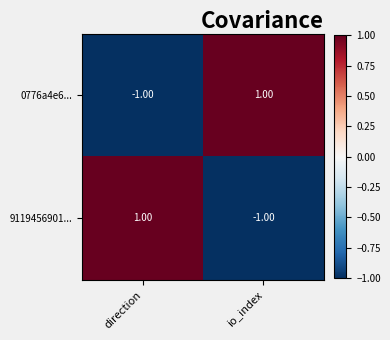

Is the value of 9119456901... at direction greater than the value of 0776a4e6... at direction?

Yes